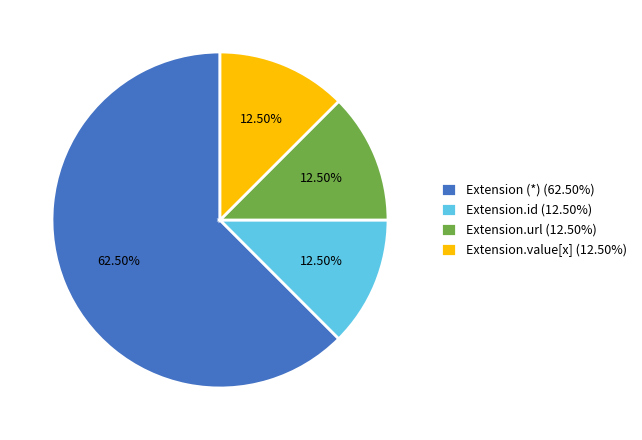

How many slices are in this pie chart?

4